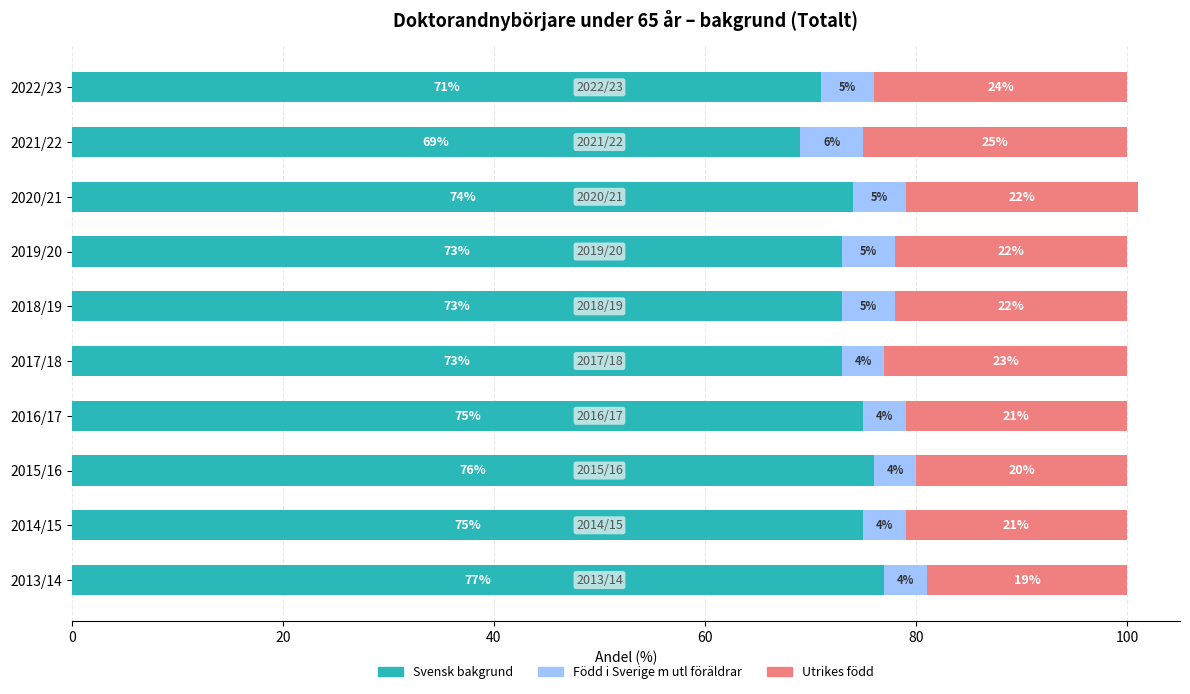

What is the total value across all series at 2020/21?

101